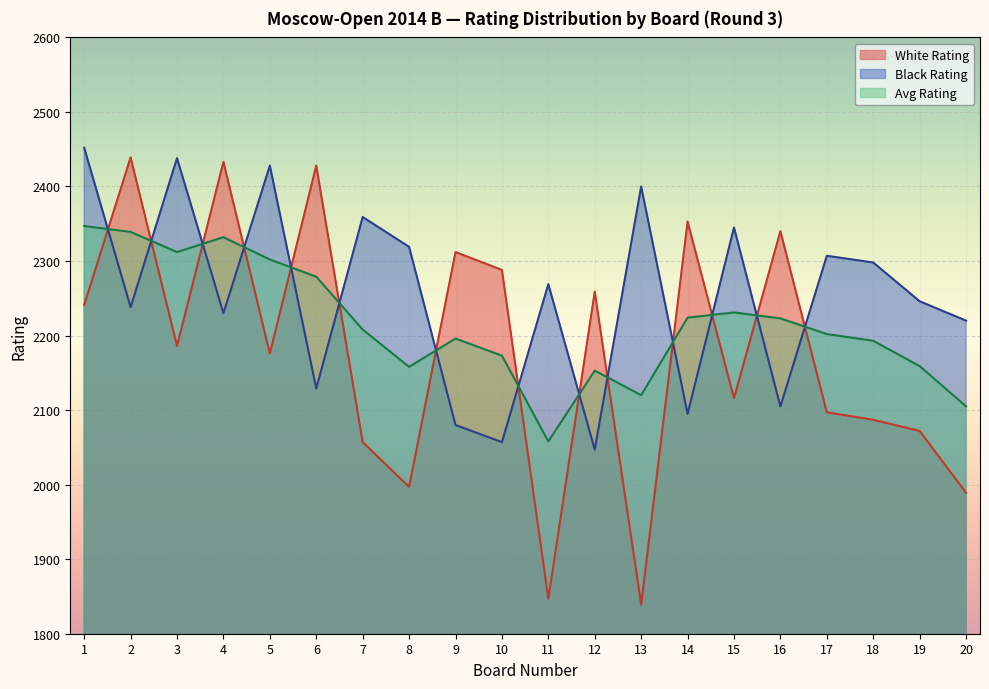

What is the difference between the maximum and minimum values in the Black Rating series?

405